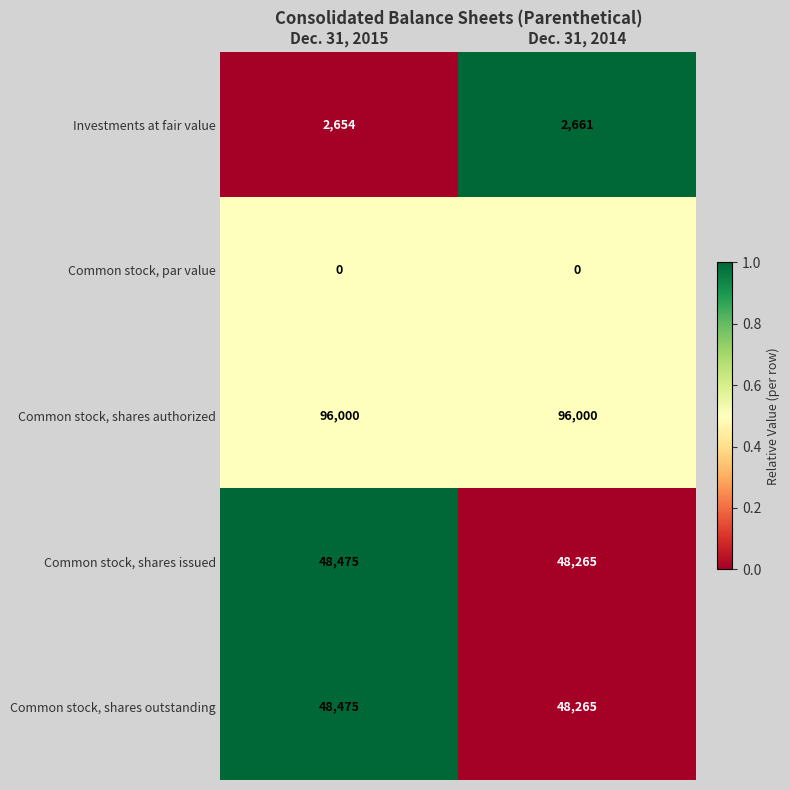

The Common stock, par value series shows 0 at Dec. 31, 2014. True or false?

True